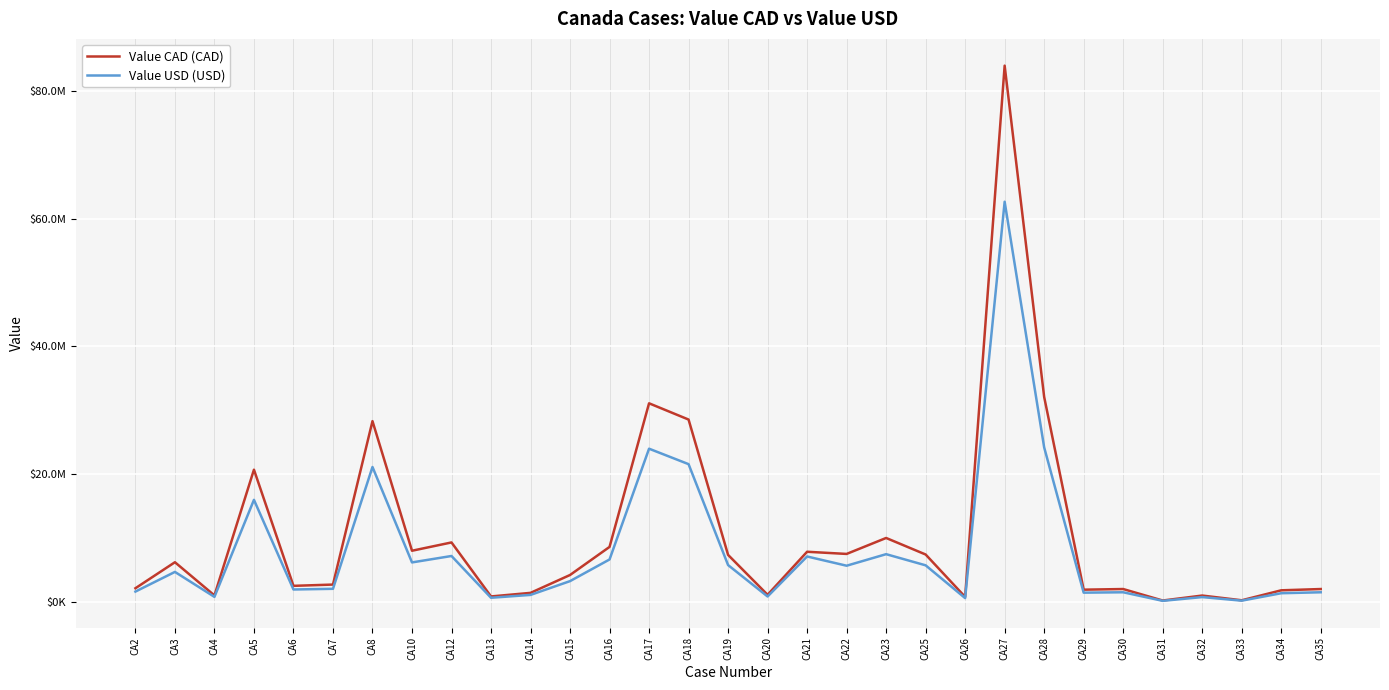

The value of Value CAD (CAD) at CA23 is 10000000. True or false?

True